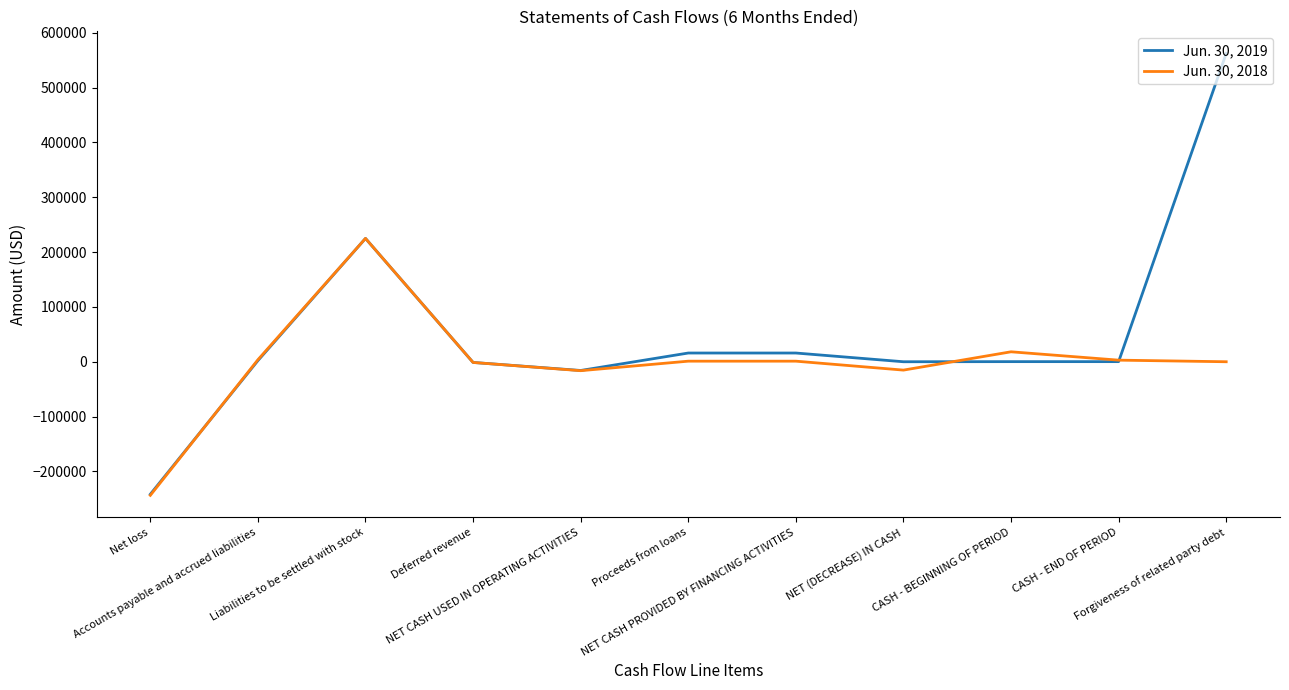

List the series in order of their overall mean, lowest first.

Jun. 30, 2018, Jun. 30, 2019